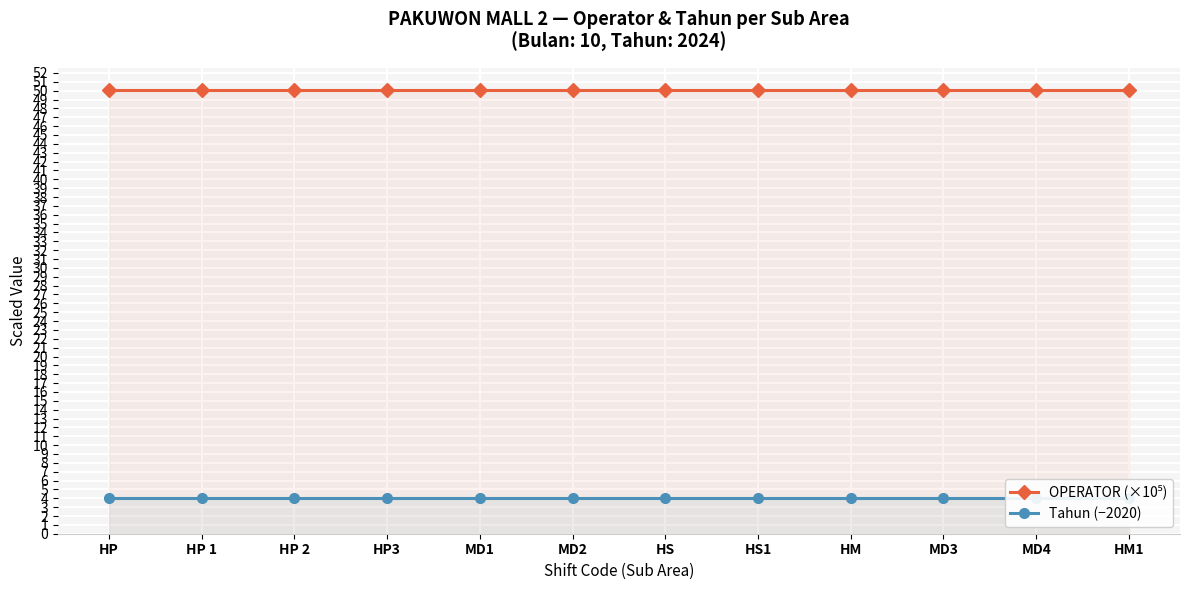

List the series in order of their peak value, lowest first.

Tahun (−2020), OPERATOR (×10⁵)